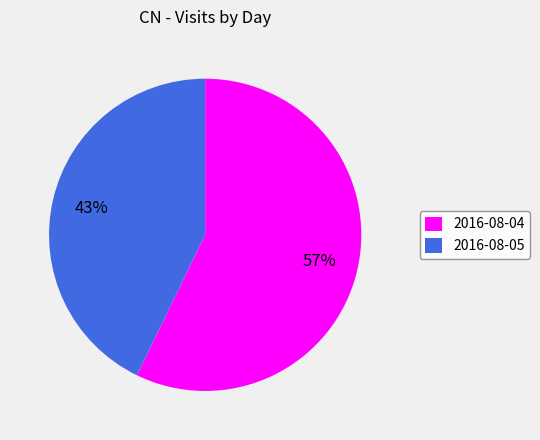

How many slices are in this pie chart?

2